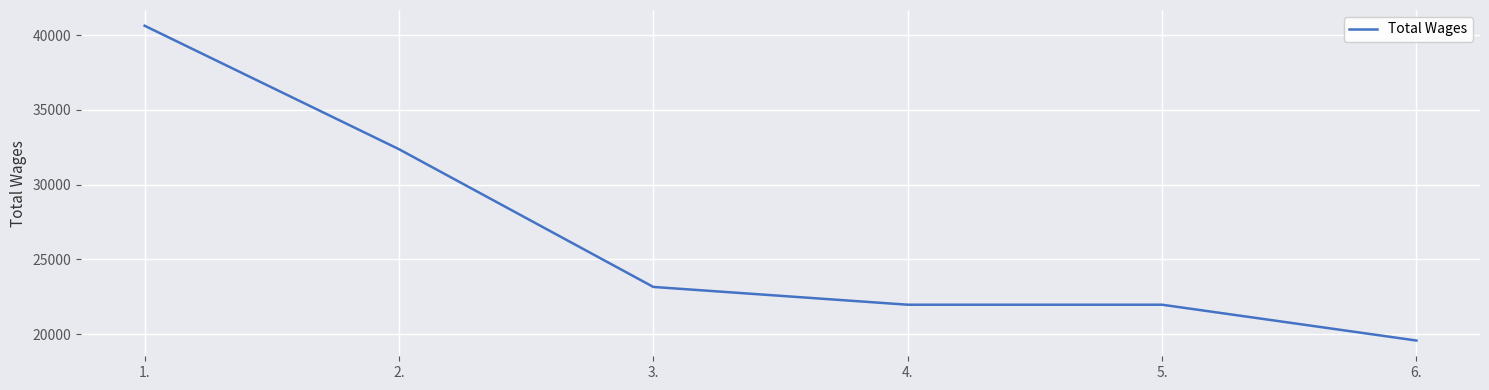

What is the greatest value displayed?

40626